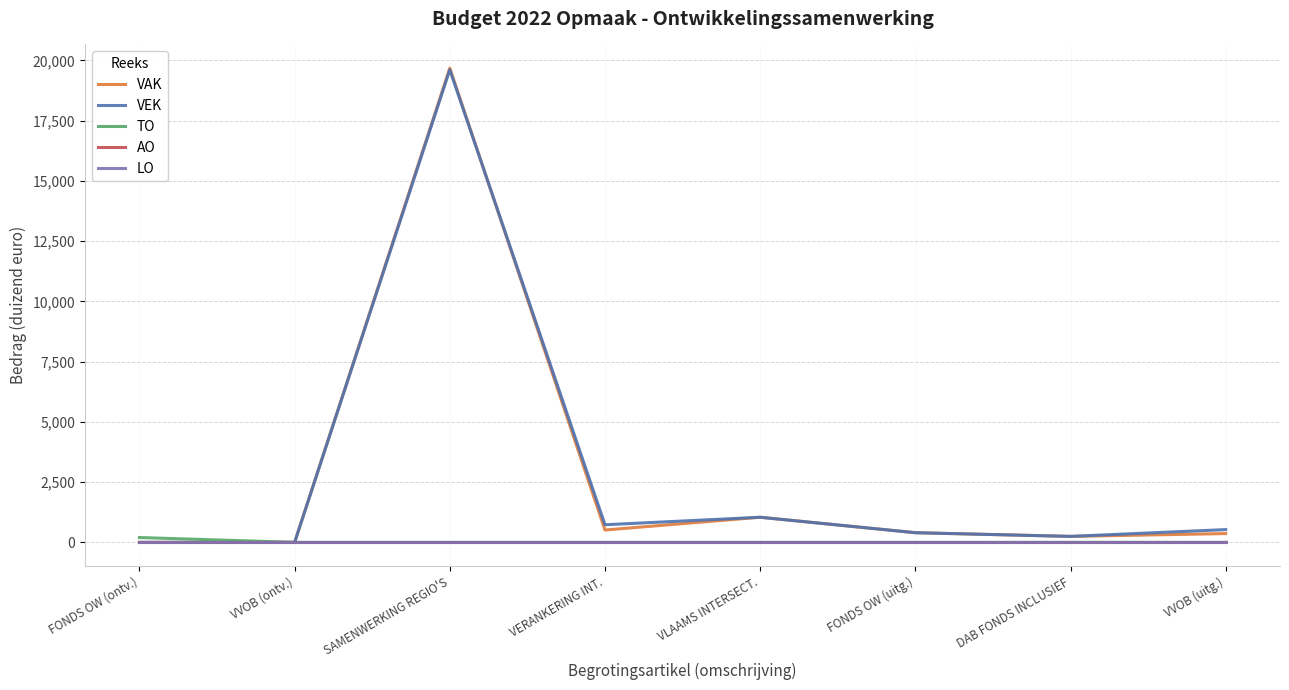

At how many categories does at least one series exceed 6720?

1